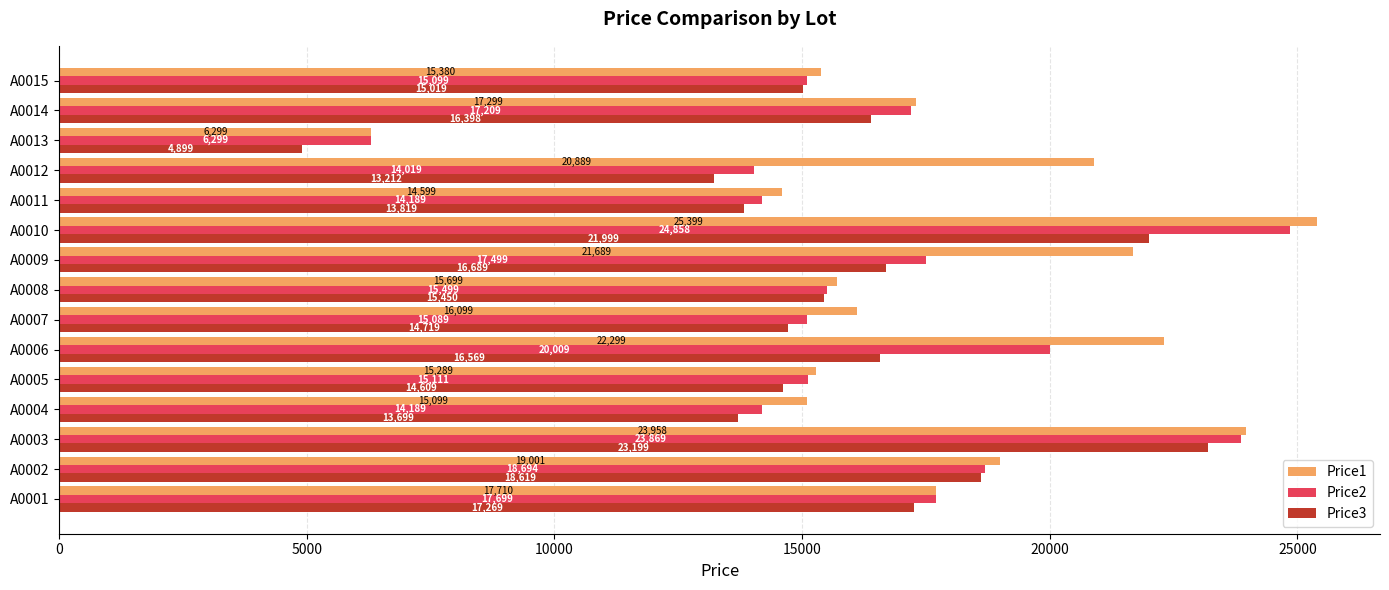

List the labels in order of Price3 value, largest first.

A0003, A0010, A0002, A0001, A0009, A0006, A0014, A0008, A0015, A0007, A0005, A0011, A0004, A0012, A0013